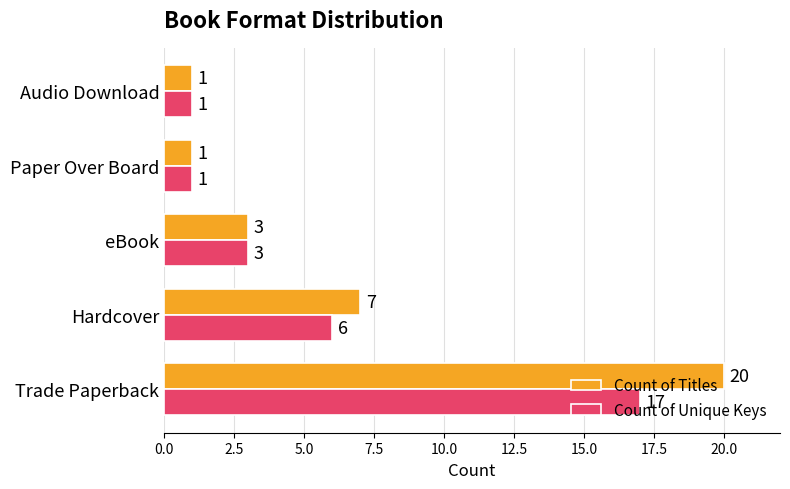

List the series in order of their peak value, highest first.

Count of Titles, Count of Unique Keys